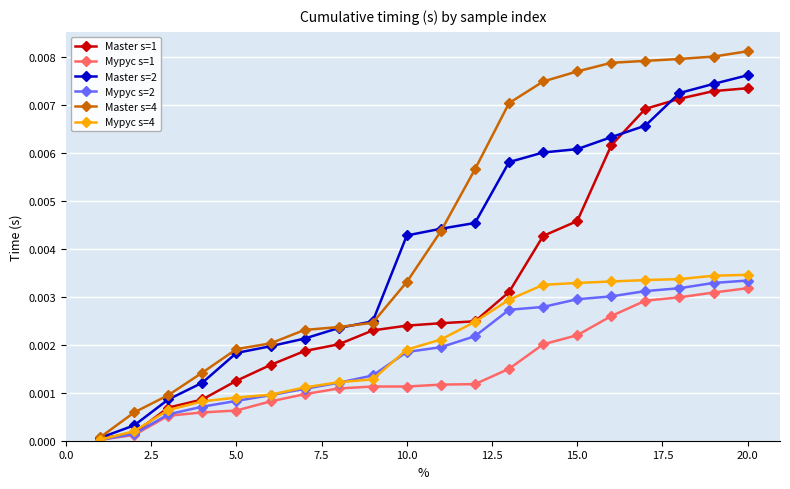

Which series has the largest range (max minus min)?

Master s=4